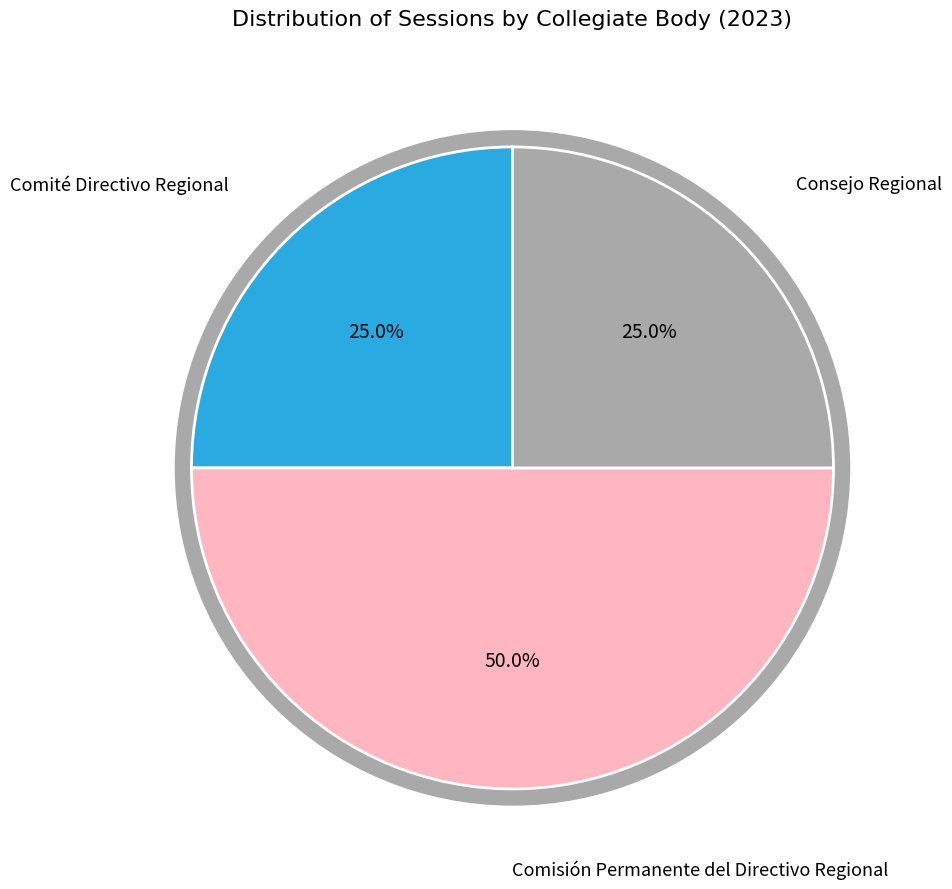

Combined, do Comisión Permanente del Directivo Regional and Comité Directivo Regional account for over 50%?

Yes